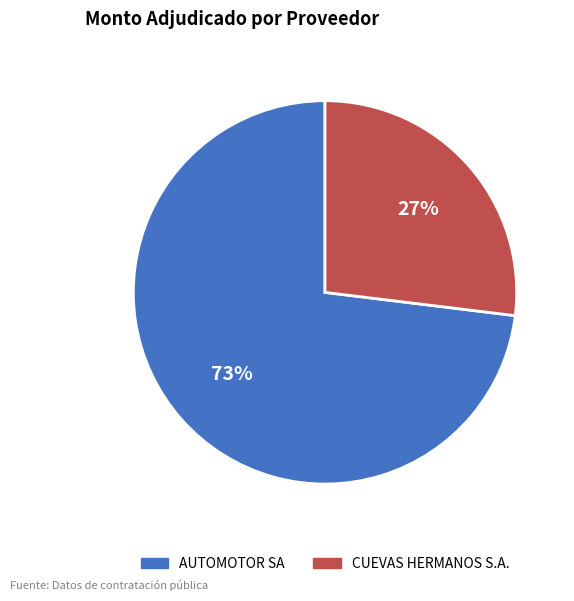

True or false: AUTOMOTOR SA accounts for 73% of the total.

True